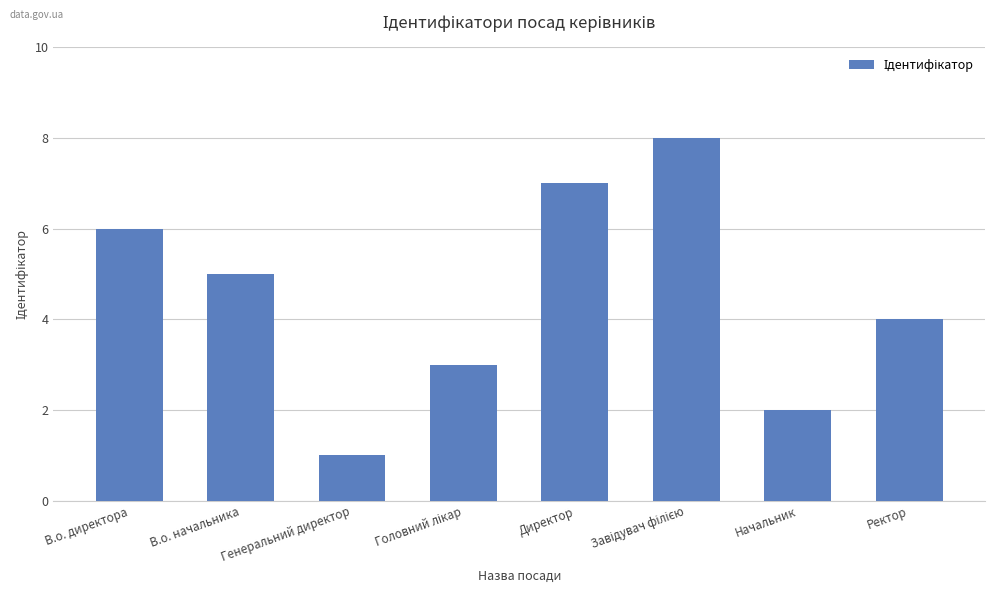

Are the bars horizontal?

No